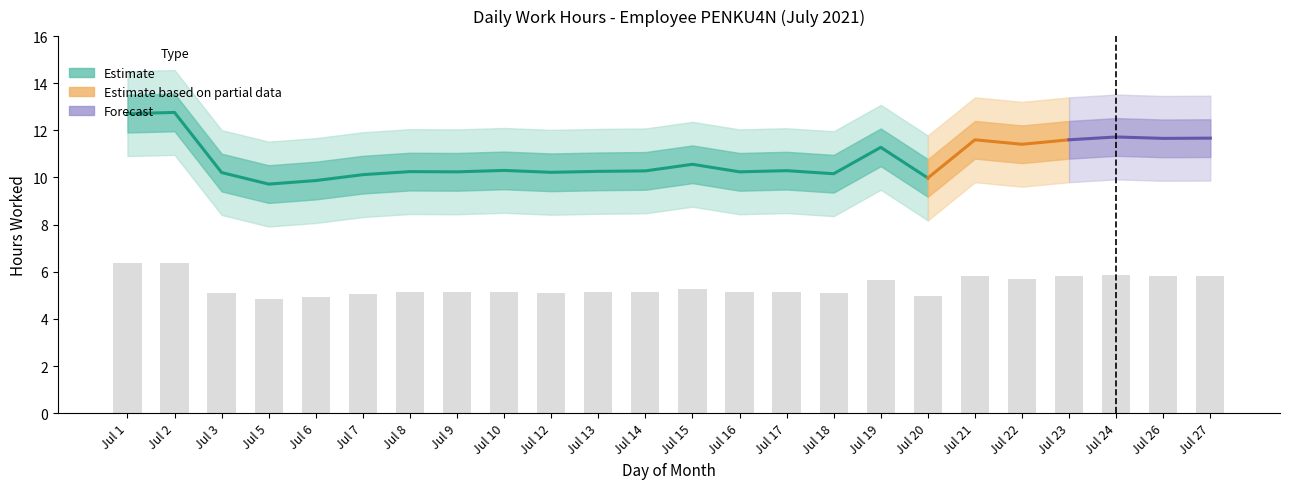

True or false: the data shows 4.9 at Jul 6.

True